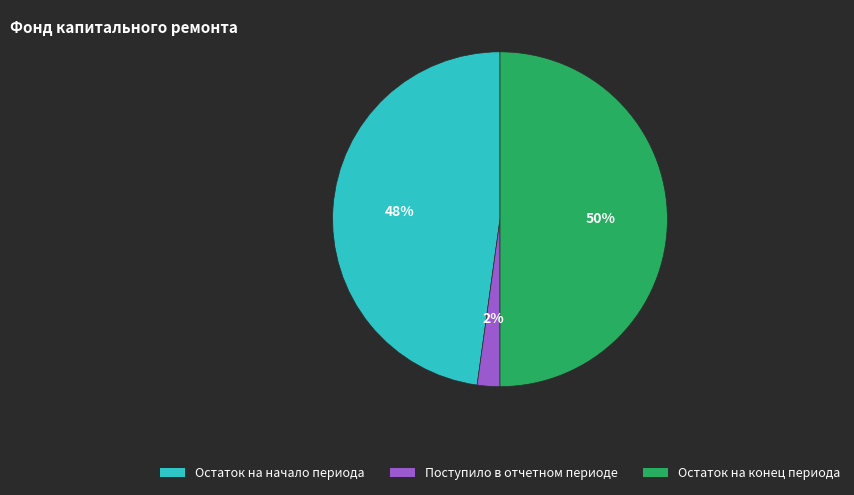

Which has a higher value, Поступило в отчетном периоде or Остаток на начало периода?

Остаток на начало периода